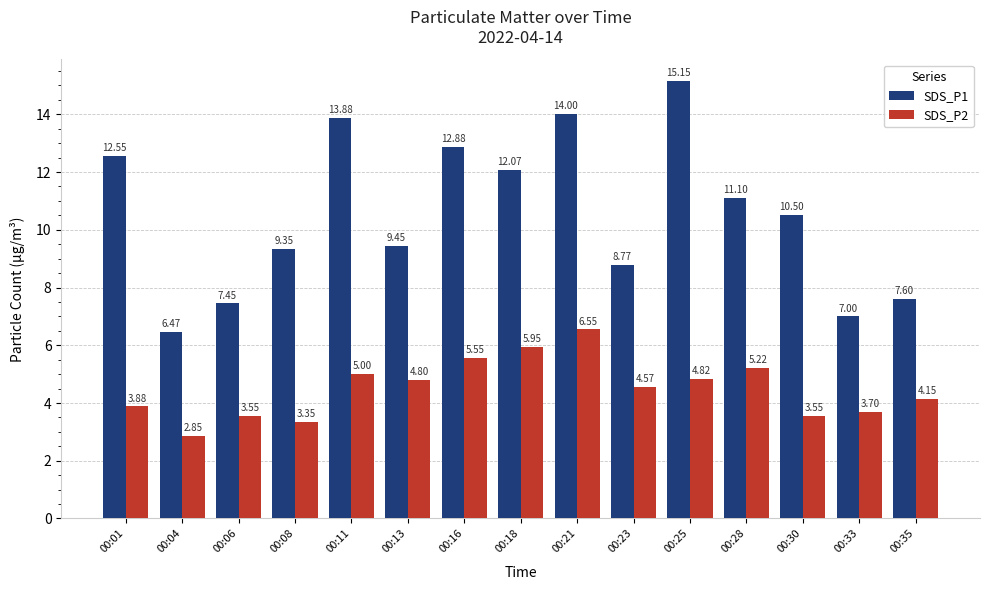

At which label does SDS_P2 first exceed 4?

00:11